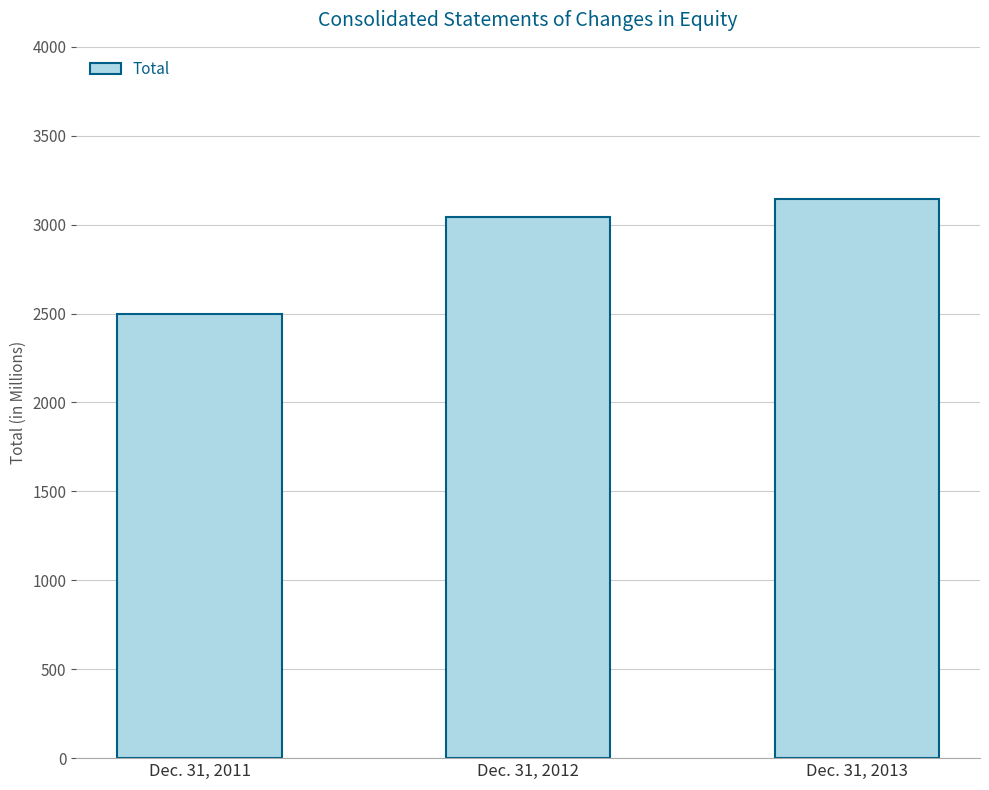

What is the value of the 1st bar from the left?

2499.6